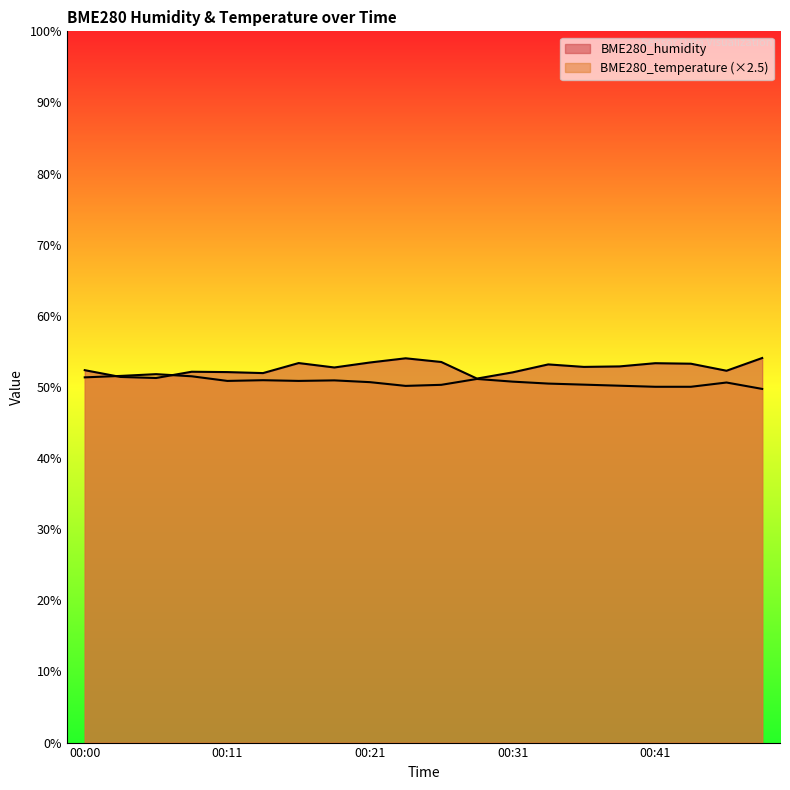

Reading right to left, what are all the values shown in this chart?

BME280_humidity: 54.1	52.3	53.3	53.3	52.9	52.8	53.2	52.0	51.2	53.5	54.0	53.4	52.7	53.4	52.0	52.1	52.1	51.3	51.4	52.4
BME280_temperature: 49.7	50.6	50.0	50.0	50.2	50.3	50.5	50.8	51.1	50.3	50.1	50.7	50.9	50.9	50.9	50.9	51.5	51.8	51.6	51.3